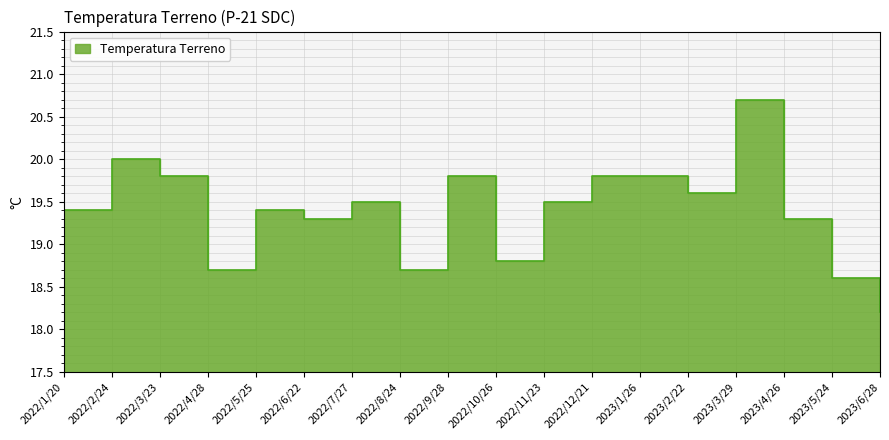

At which category does the chart reach its peak across all series?

2023/3/29